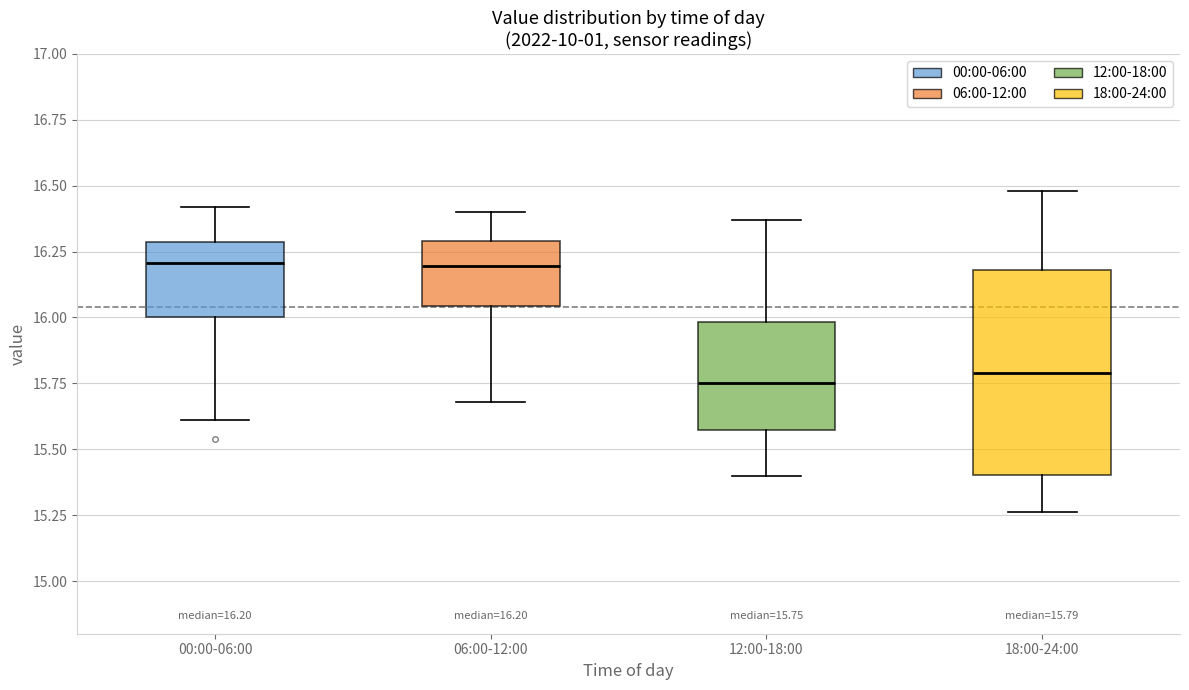

Which box is the tallest, from its lower edge to its upper edge?

18:00-24:00